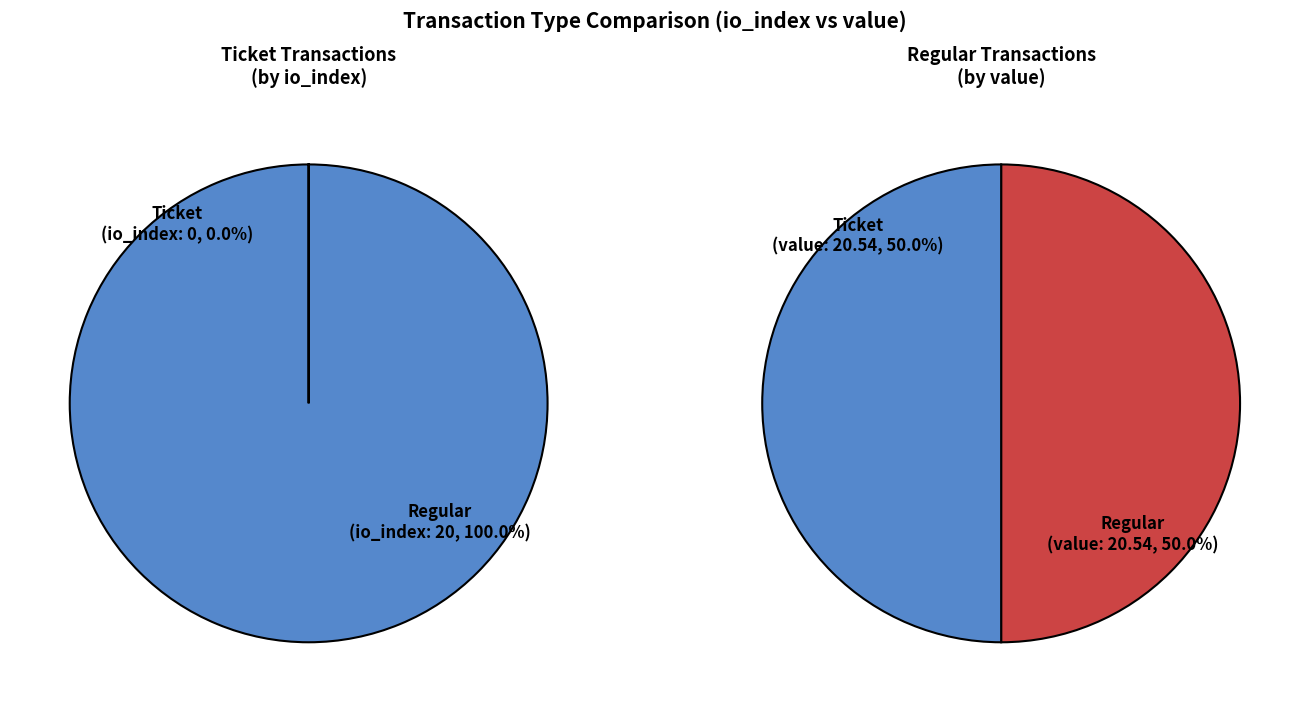

Rank the series by their maximum value, from lowest to highest.

Ticket, Regular